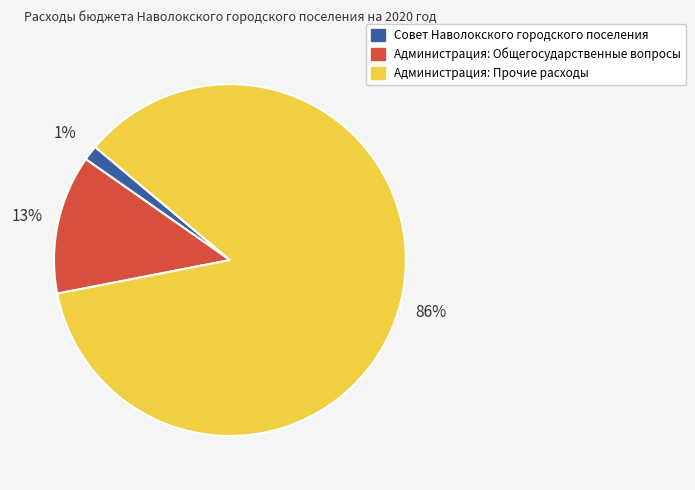

Is there any slice that represents more than half of the pie?

Yes